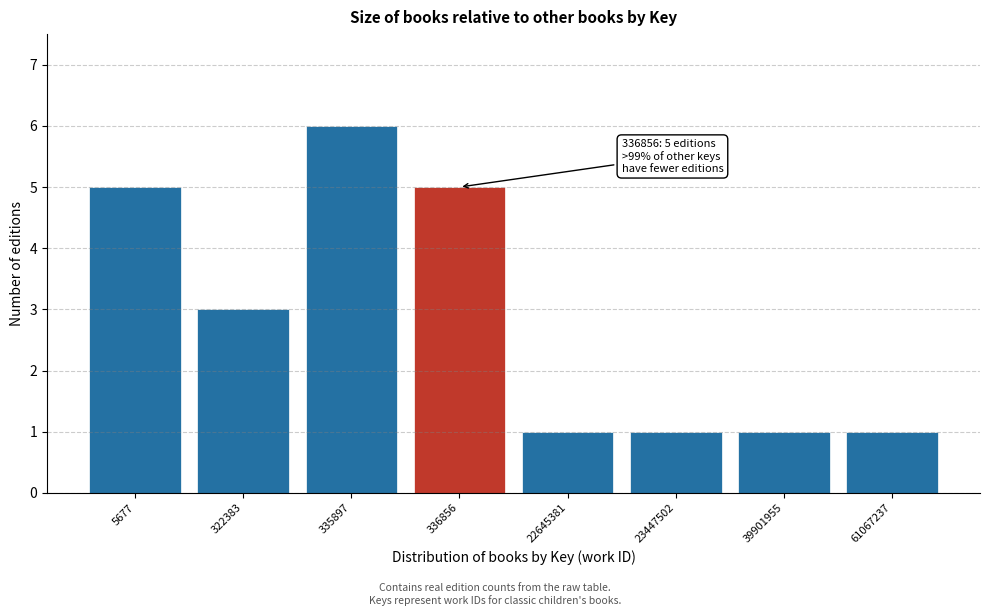

Reading left to right, list all the values displayed in this chart.

5677=5	322383=3	335897=6	336856=5	22645381=1	23447502=1	39901955=1	61067237=1